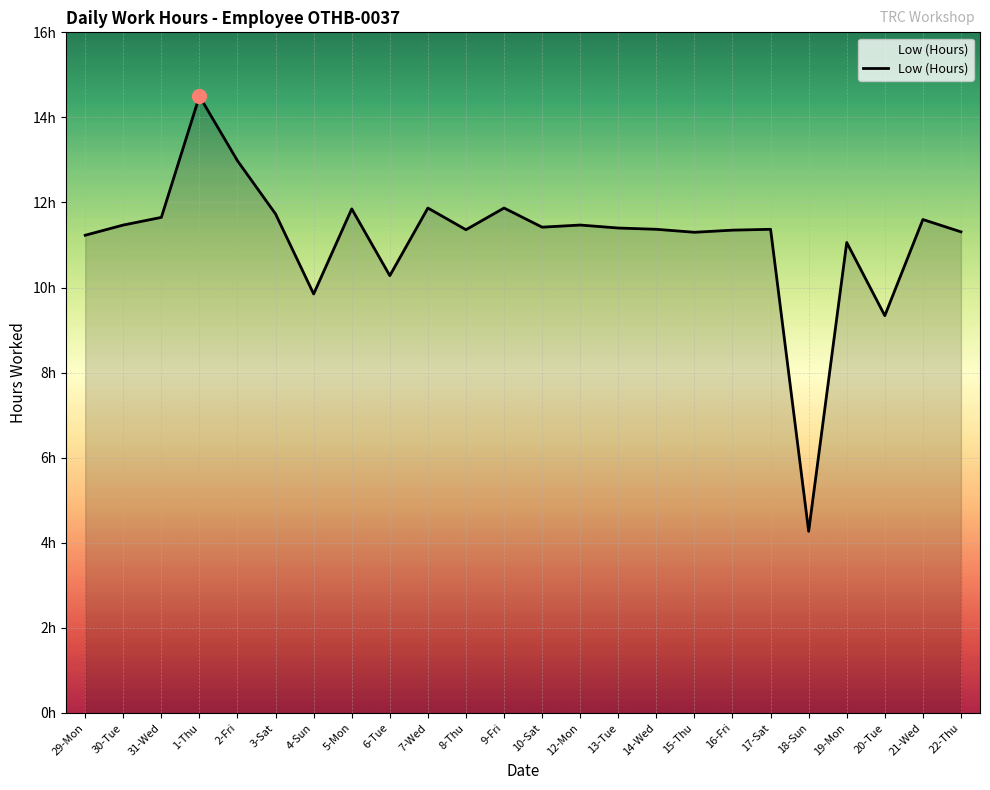

Which label corresponds to the largest value in the chart?

1-Thu